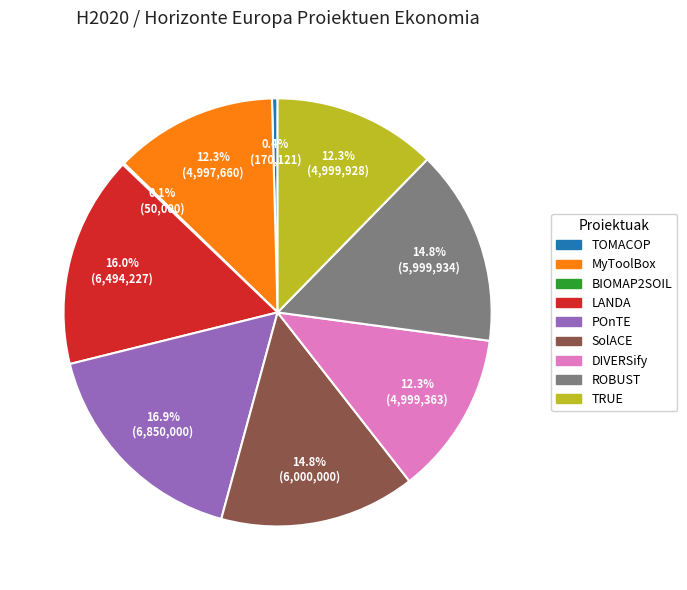

Is there a majority slice in this chart?

No